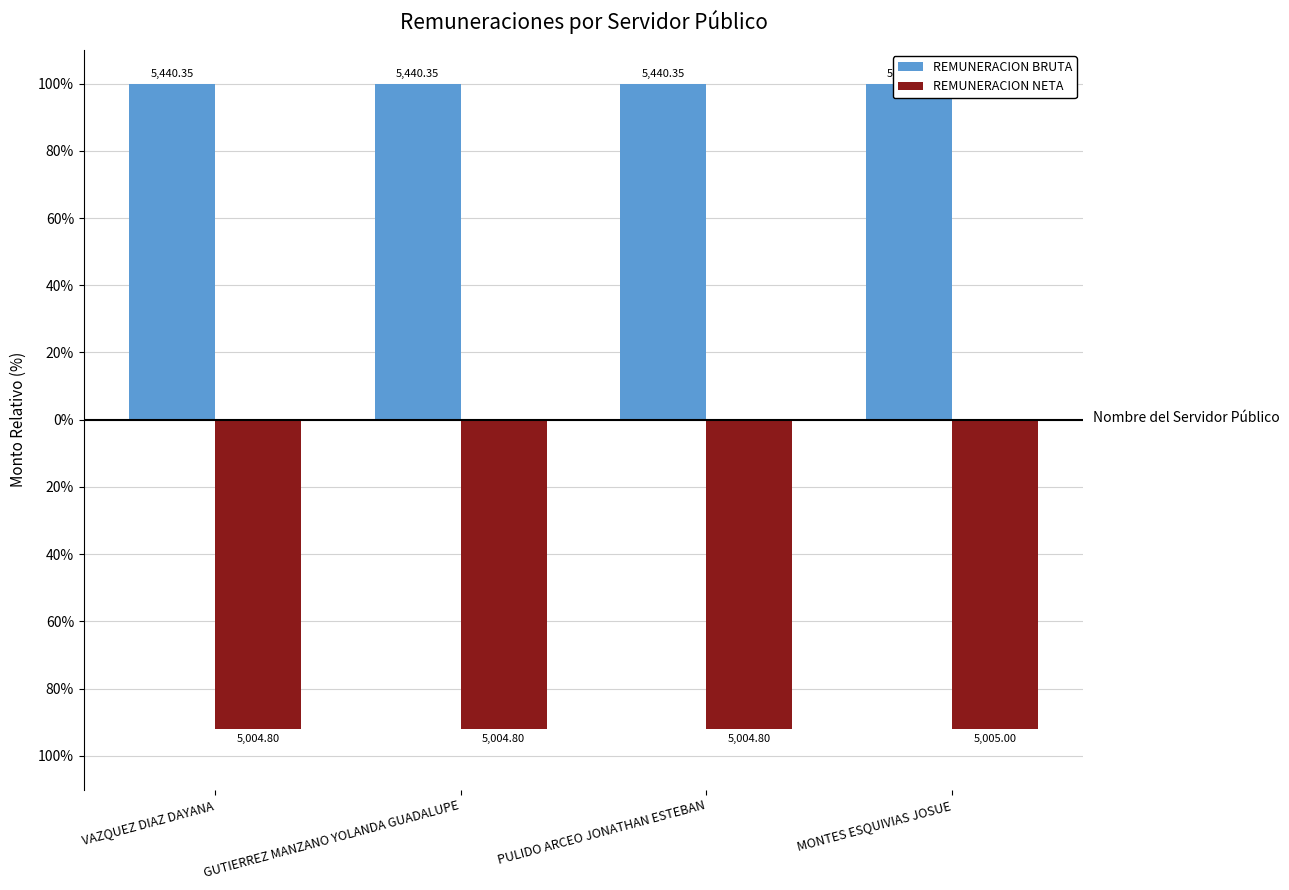

True or false: REMUNERACION NETA has a value of -41.5 at VAZQUEZ DIAZ DAYANA.

False